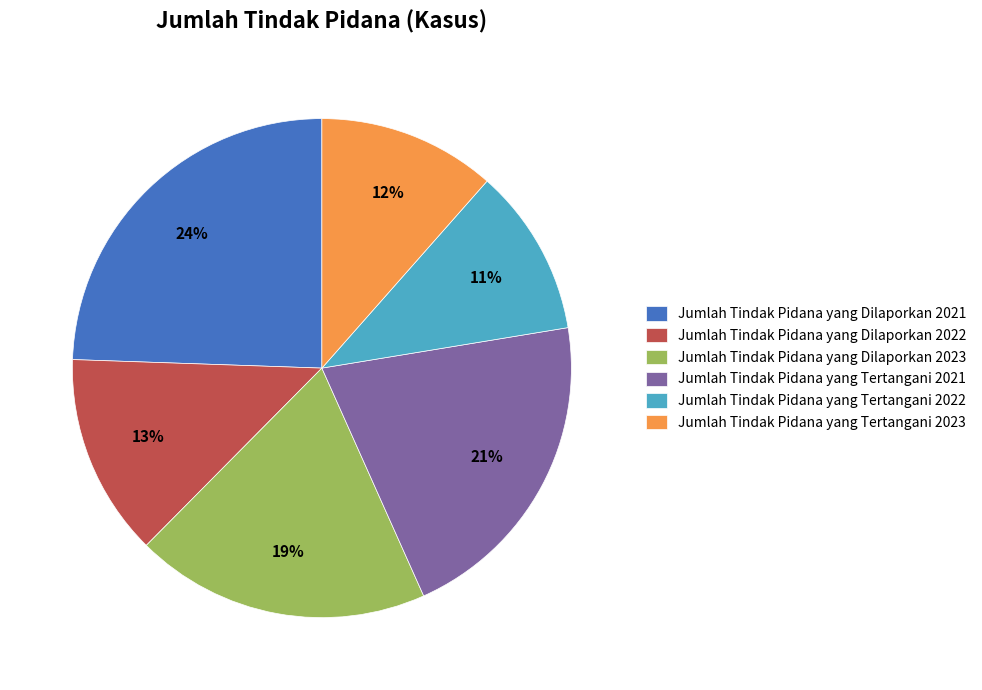

Do Jumlah Tindak Pidana yang Dilaporkan 2023 and Jumlah Tindak Pidana yang Dilaporkan 2022 together represent more than half of the pie?

No